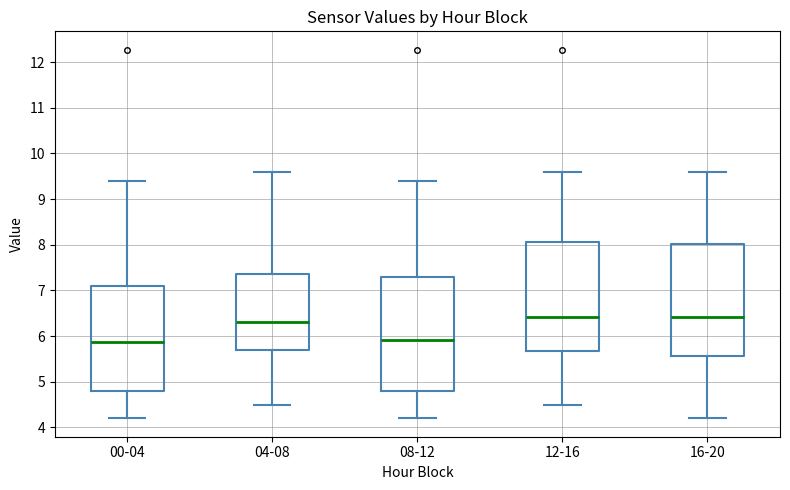

Reading left to right, read every box against the y-axis: the position of its median line, the range the box covers, and the ends of its whiskers. The values are not printed on the chart, so give them approximately, as read against the axis.

00-04: median 5.9, box 4.8 to 7.1, whiskers 4.2 to 9.4
04-08: median 6.3, box 5.7 to 7.4, whiskers 4.5 to 9.6
08-12: median 5.9, box 4.8 to 7.3, whiskers 4.2 to 9.4
12-16: median 6.4, box 5.7 to 8.1, whiskers 4.5 to 9.6
16-20: median 6.4, box 5.6 to 8.0, whiskers 4.2 to 9.6